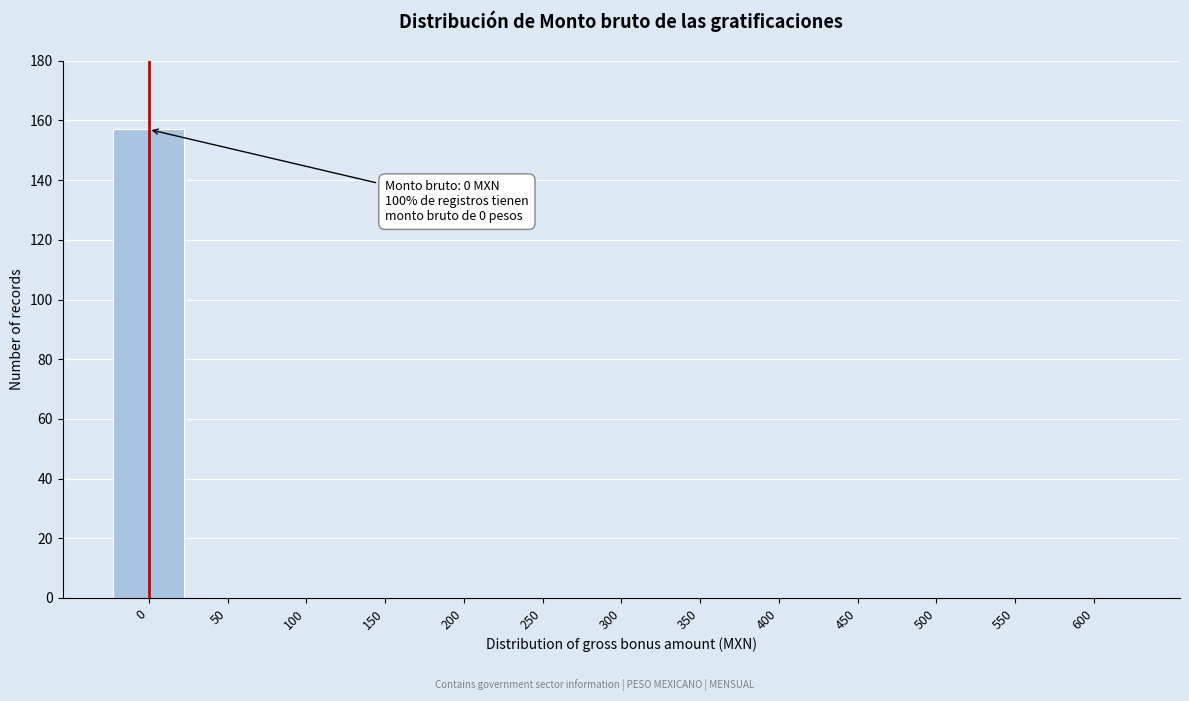

Reading right to left, list all the values displayed in this chart.

600=0	550=0	500=0	450=0	400=0	350=0	300=0	250=0	200=0	150=0	100=0	50=0	0=157